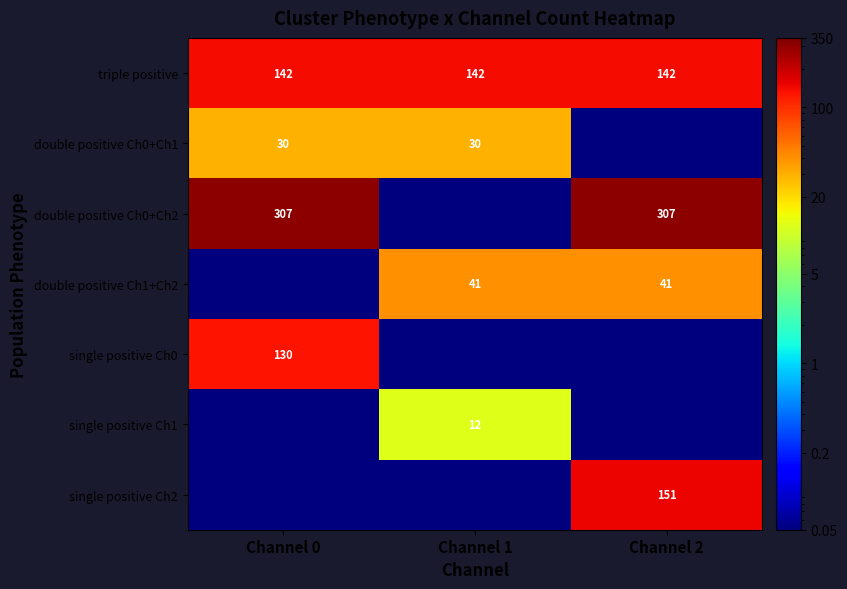

Count the number of categories in the chart.

3